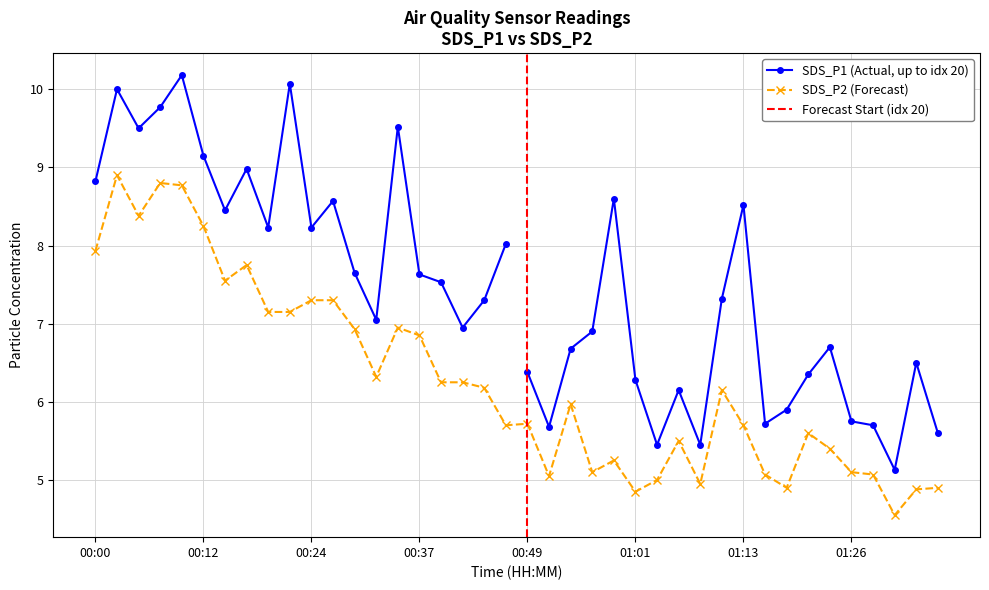

True or false: SDS_P2 (Forecast) has more than 0 interior local peaks.

True